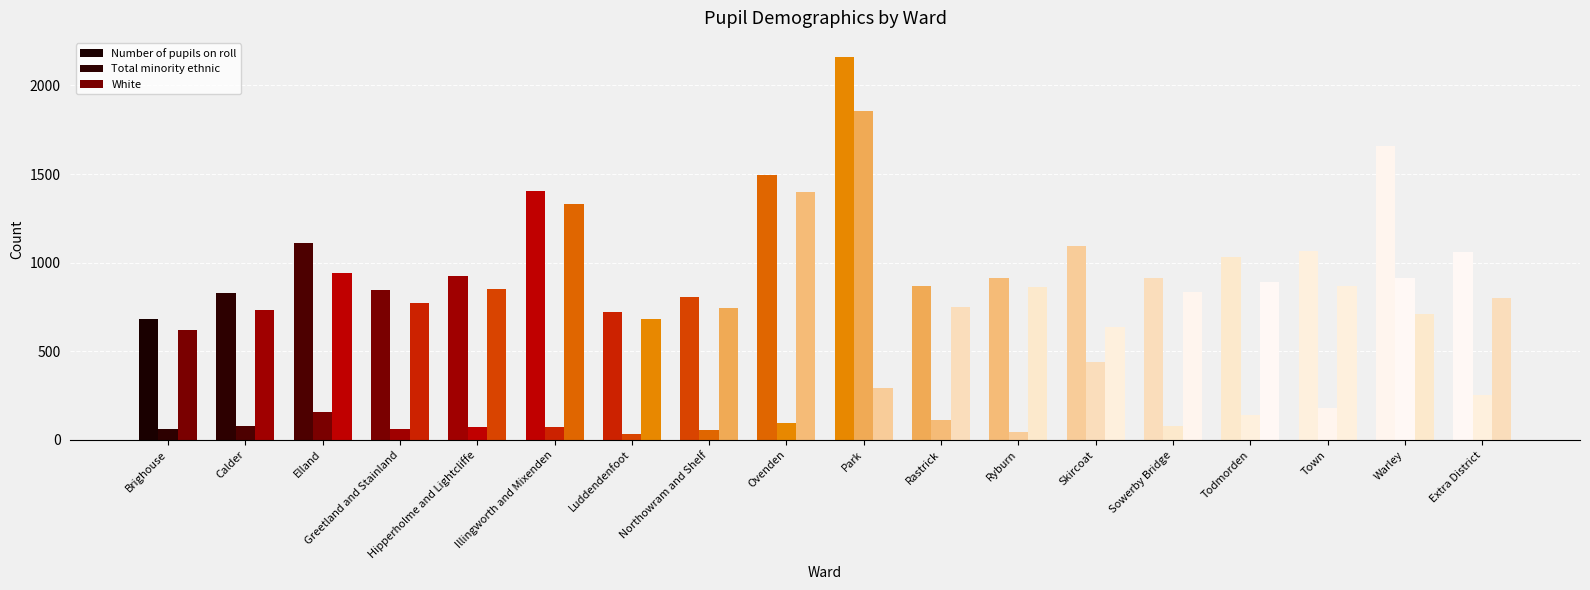

How many data points in Total minority ethnic are less than 94?

9